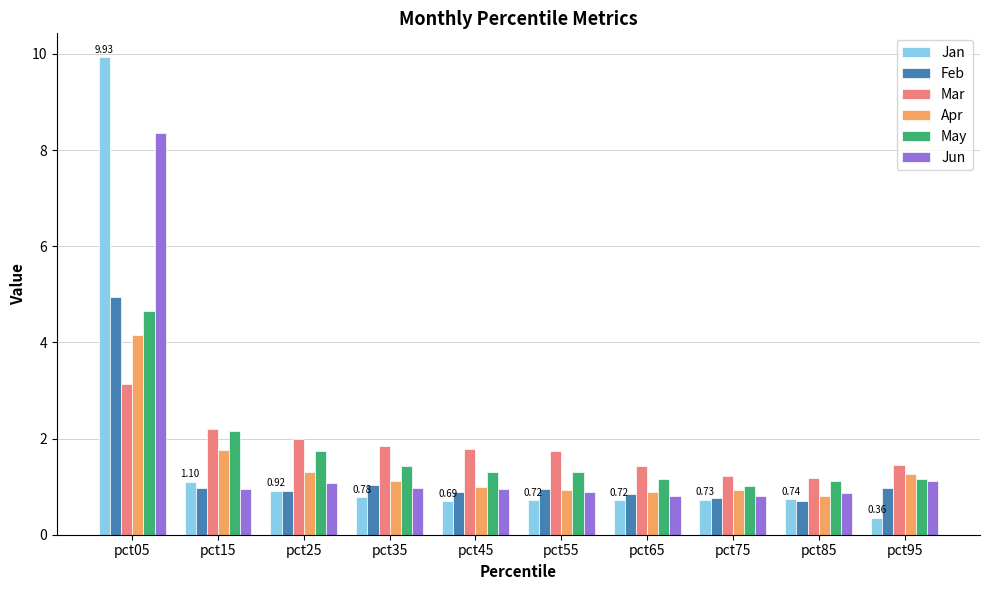

Is the value of Mar at pct35 greater than the value of Jun at pct75?

Yes